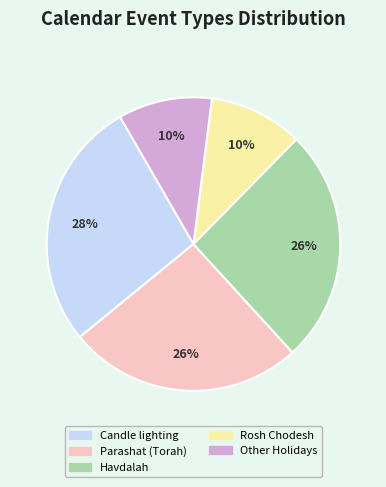

To the nearest percent, what portion does Candle lighting represent?

28%